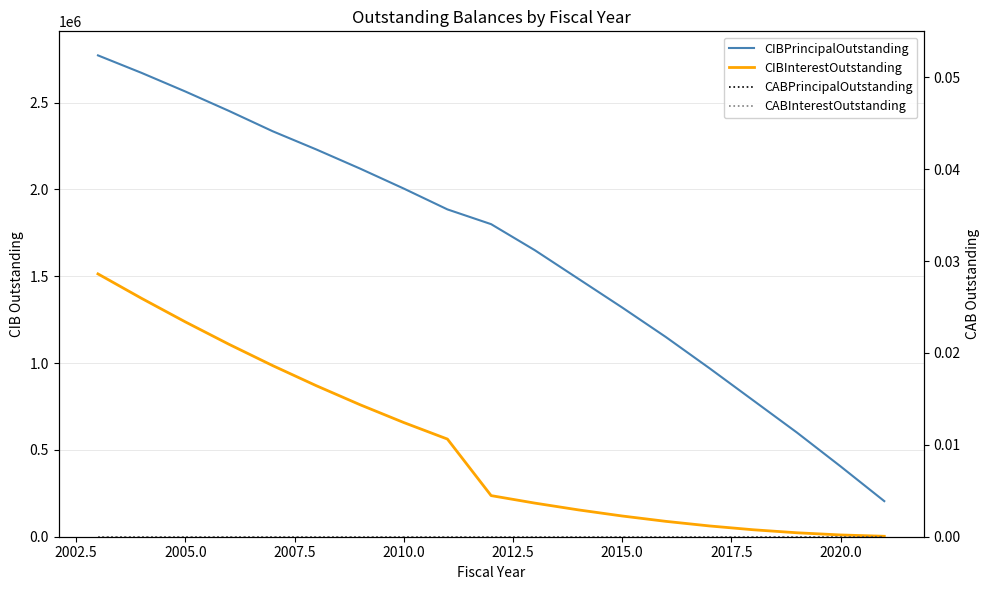

What position from the right is 2015.0?

7